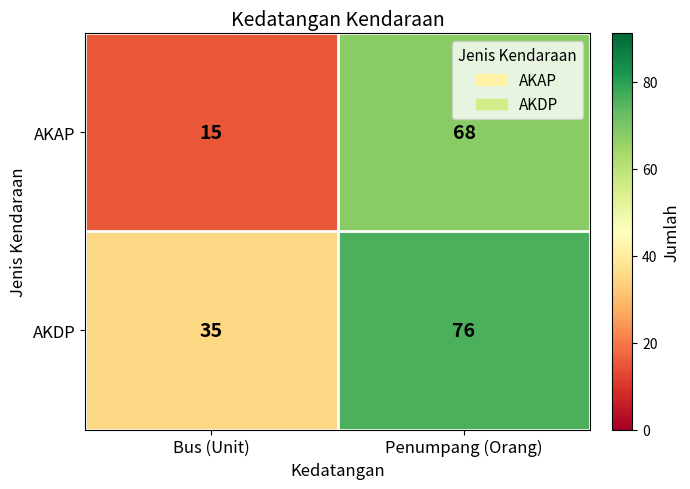

Which series has the widest spread of values?

AKAP